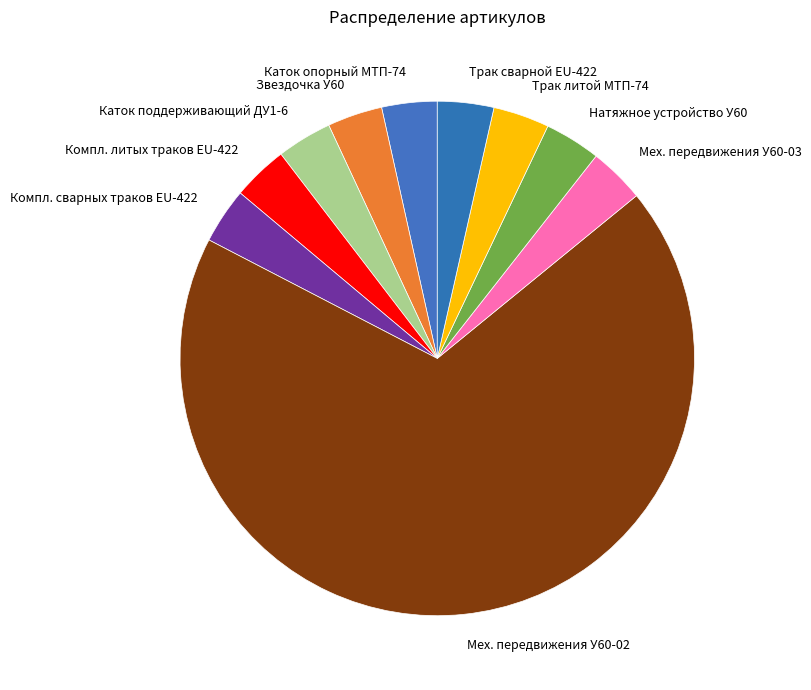

Which category accounts for the majority?

Мех. передвижения У60-02